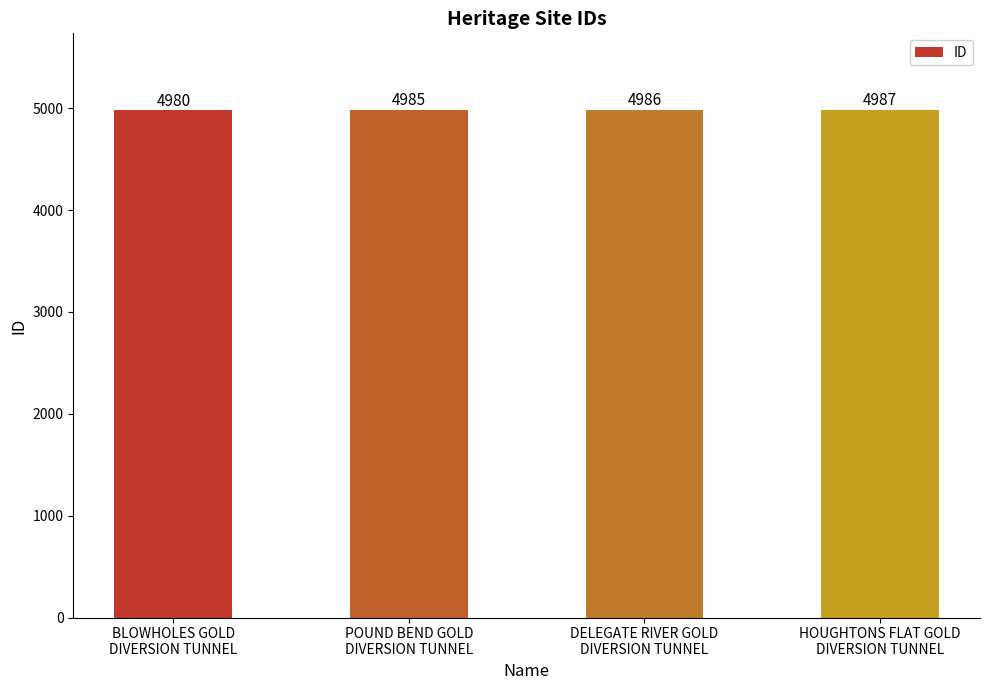

Does the chart contain stacked bars?

No